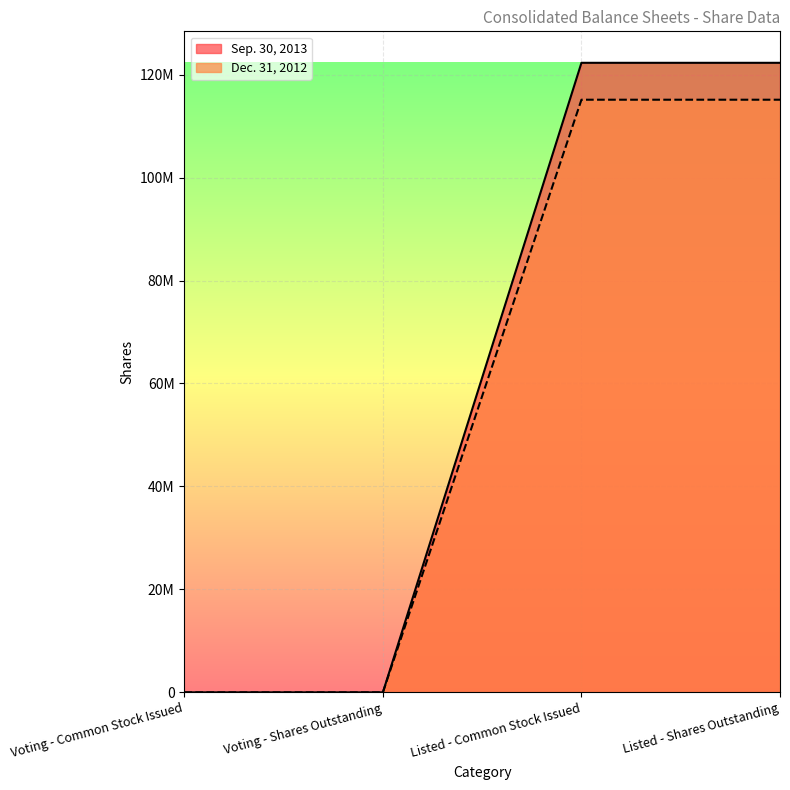

What is the difference between the second highest and minimum values in the Dec. 31, 2012 series?

115118332